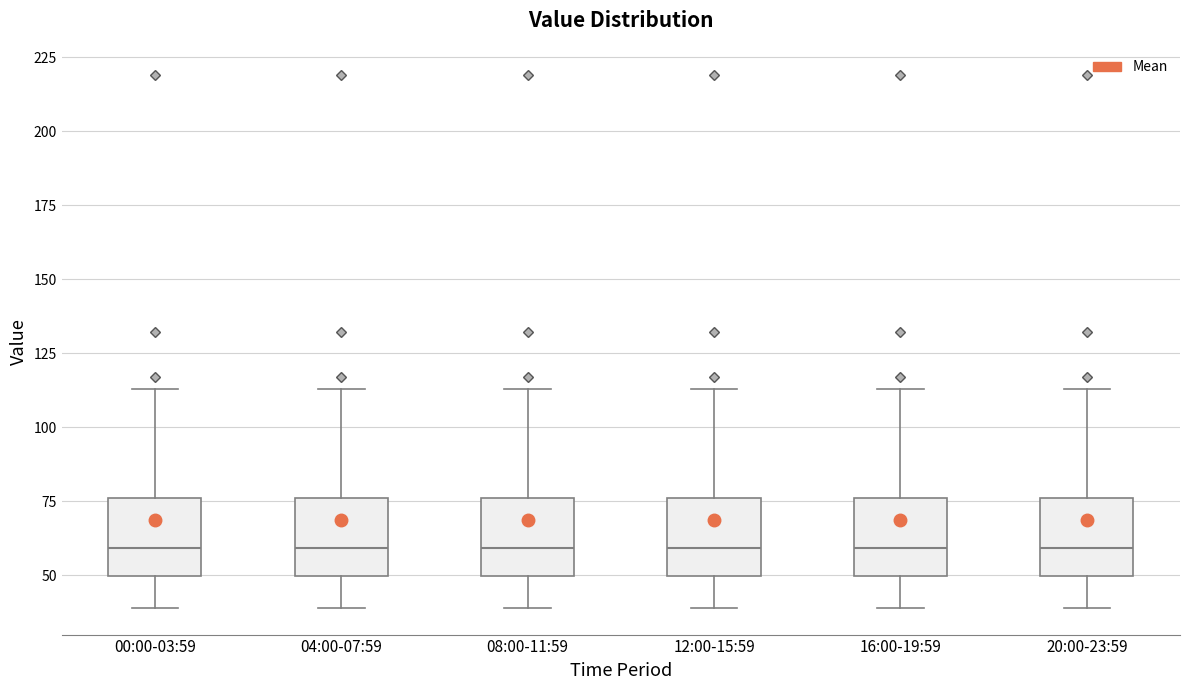

Reading left to right, transcribe this box plot: for each box, give where its median line is, the range the box spans, and where its two whiskers end, as read against the y-axis. The values are not printed on the chart, so give them approximately, as read against the axis.

00:00-03:59: median 60, box 50 to 75, whiskers 40 to 115
04:00-07:59: median 60, box 50 to 75, whiskers 40 to 115
08:00-11:59: median 60, box 50 to 75, whiskers 40 to 115
12:00-15:59: median 60, box 50 to 75, whiskers 40 to 115
16:00-19:59: median 60, box 50 to 75, whiskers 40 to 115
20:00-23:59: median 60, box 50 to 75, whiskers 40 to 115